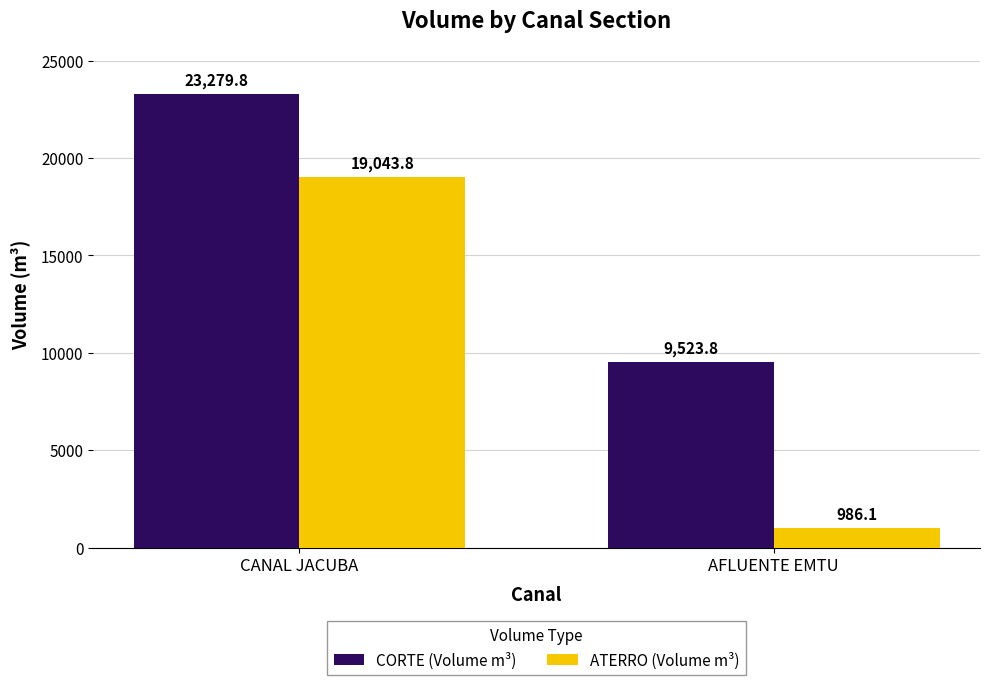

Are the bars grouped side by side (vs. stacked)?

Yes